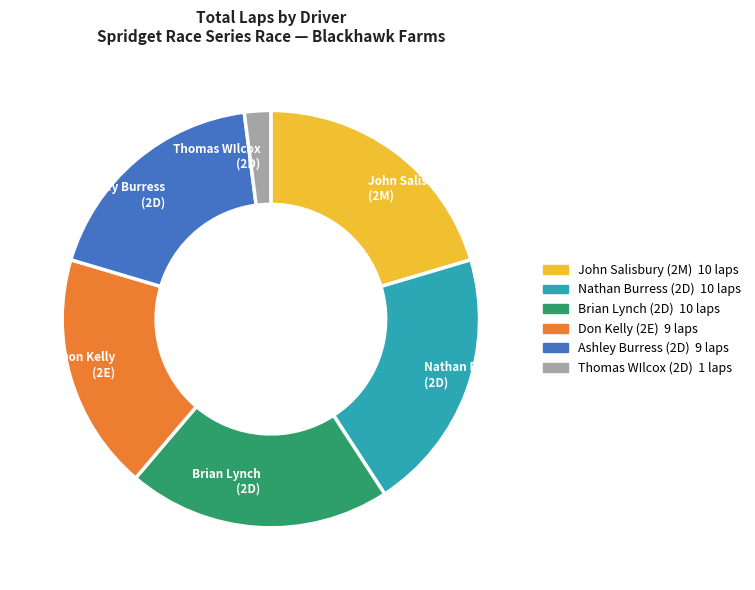

What is the ratio of the value at John Salisbury (2M) to the value at Thomas WIlcox (2D)?

10.0